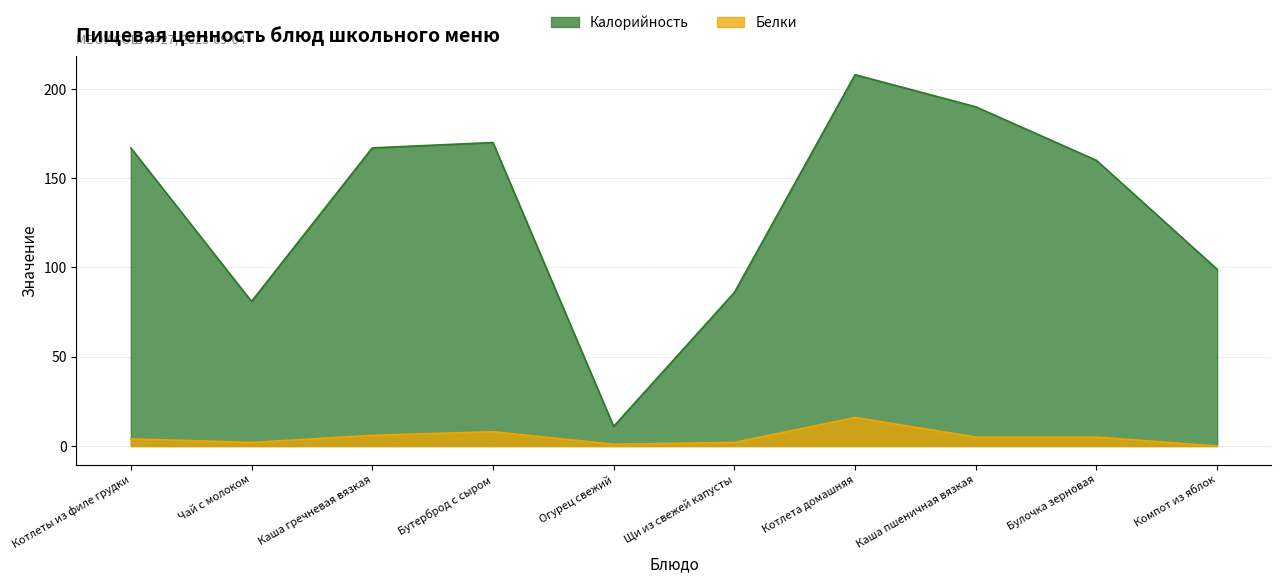

What is the difference between the Белки values at Огурец свежий and Котлеты из филе грудки?

3